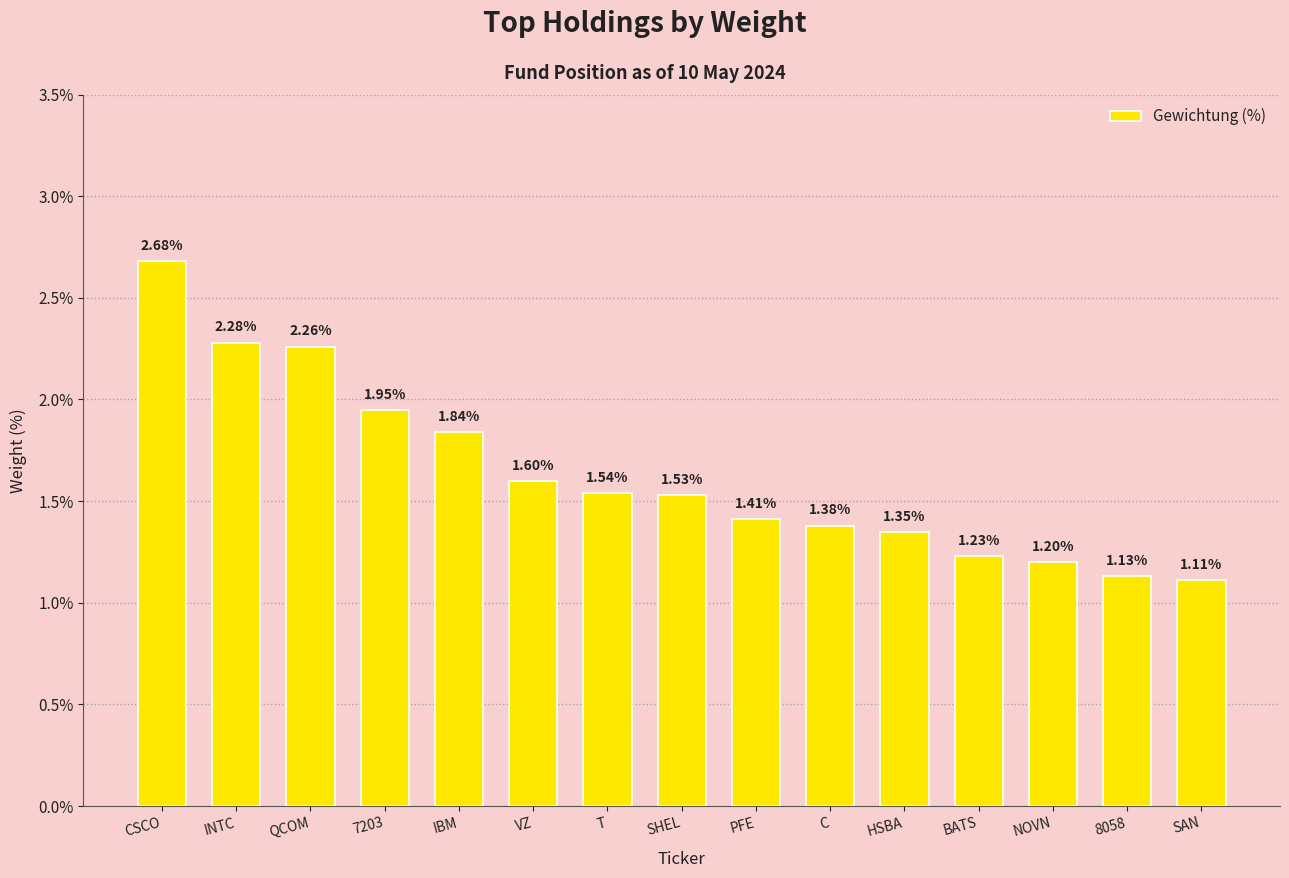

Which has a higher value, CSCO or C?

CSCO